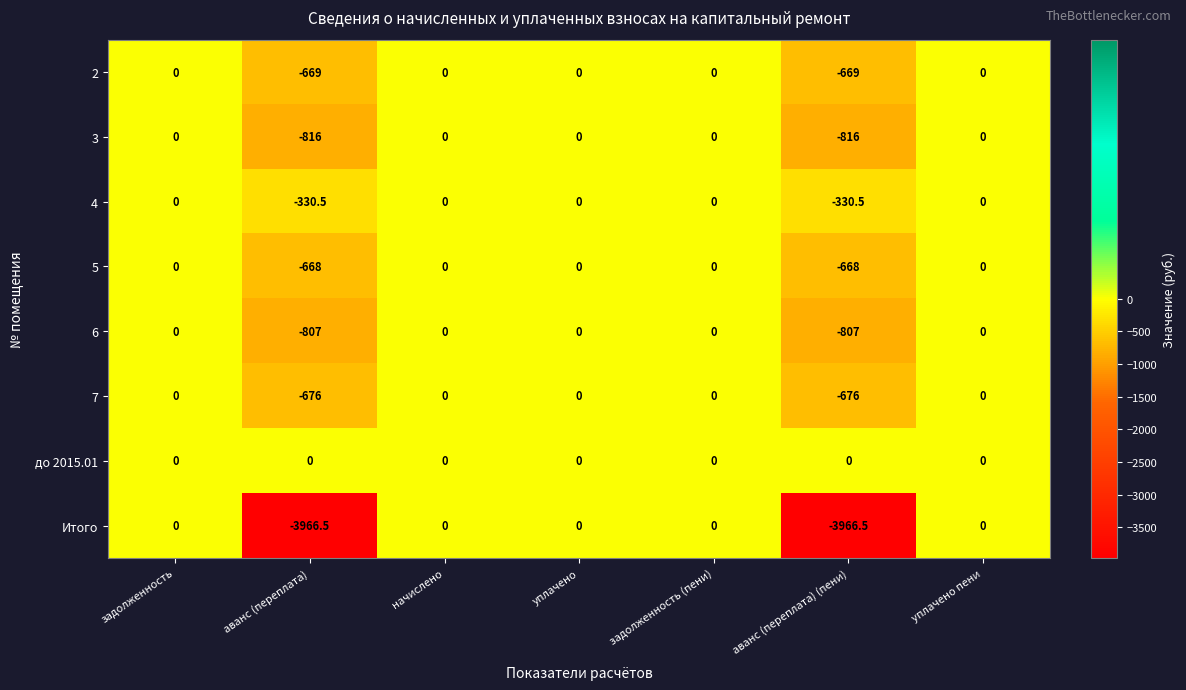

Is it true that 6 equals 0.0 at задолженность?

True